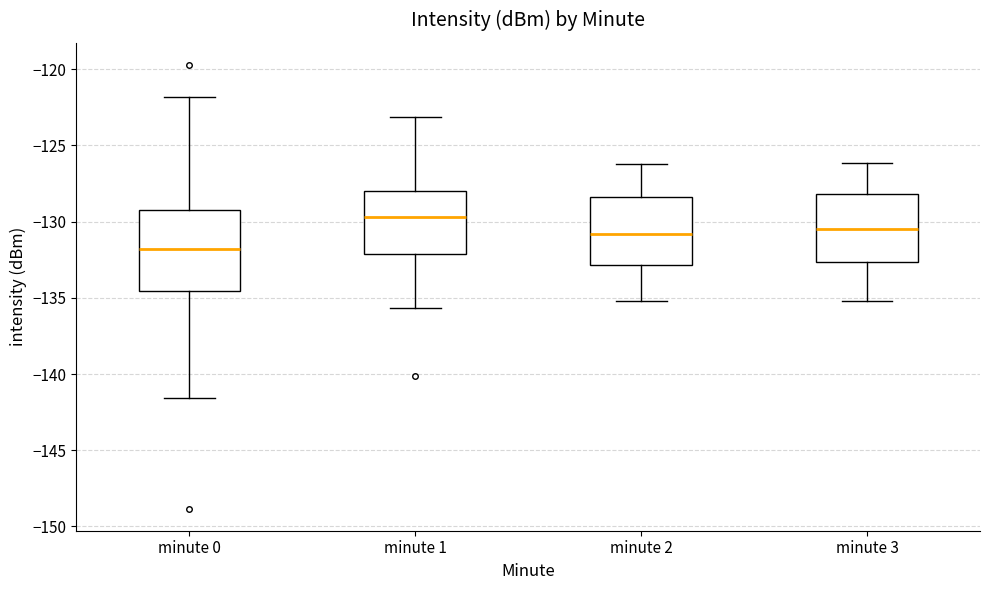

Comparing the boxes themselves (not the whiskers), which one is the tallest?

minute 0